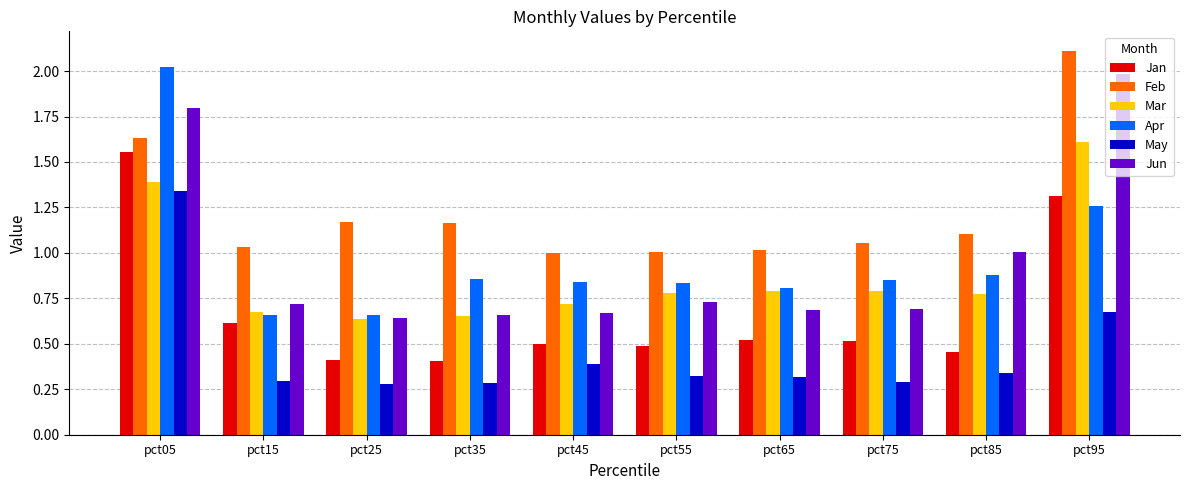

At which category does the chart reach its peak across all series?

pct95